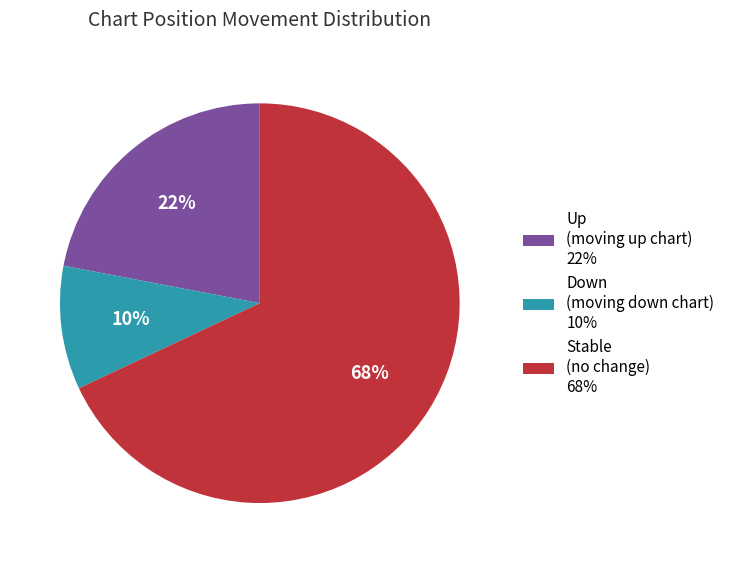

Which slice represents more than half of the pie?

Stable (no change) 68%